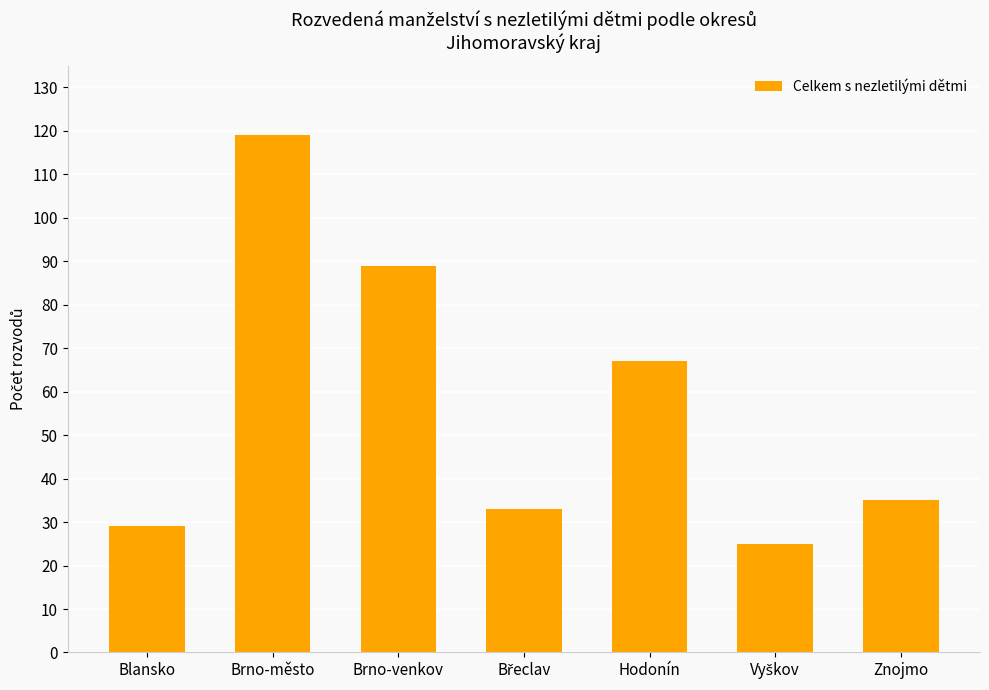

Reading left to right, list all the values displayed in this chart.

29	119	89	33	67	25	35